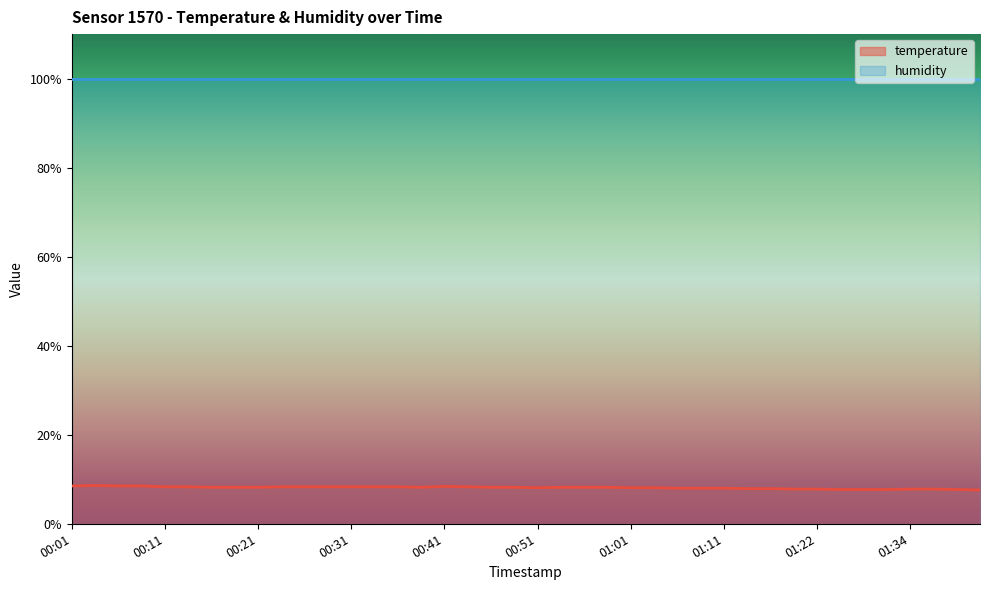

Approximately how many times larger is the value at 00:53 compared to 01:28?

1.1